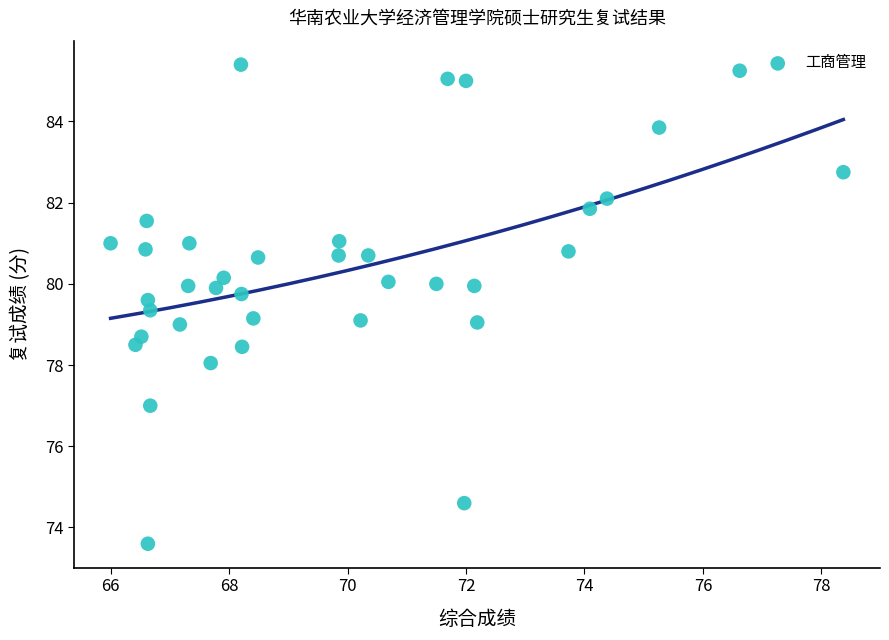

What is the range of X values (max minus min)?

12.4